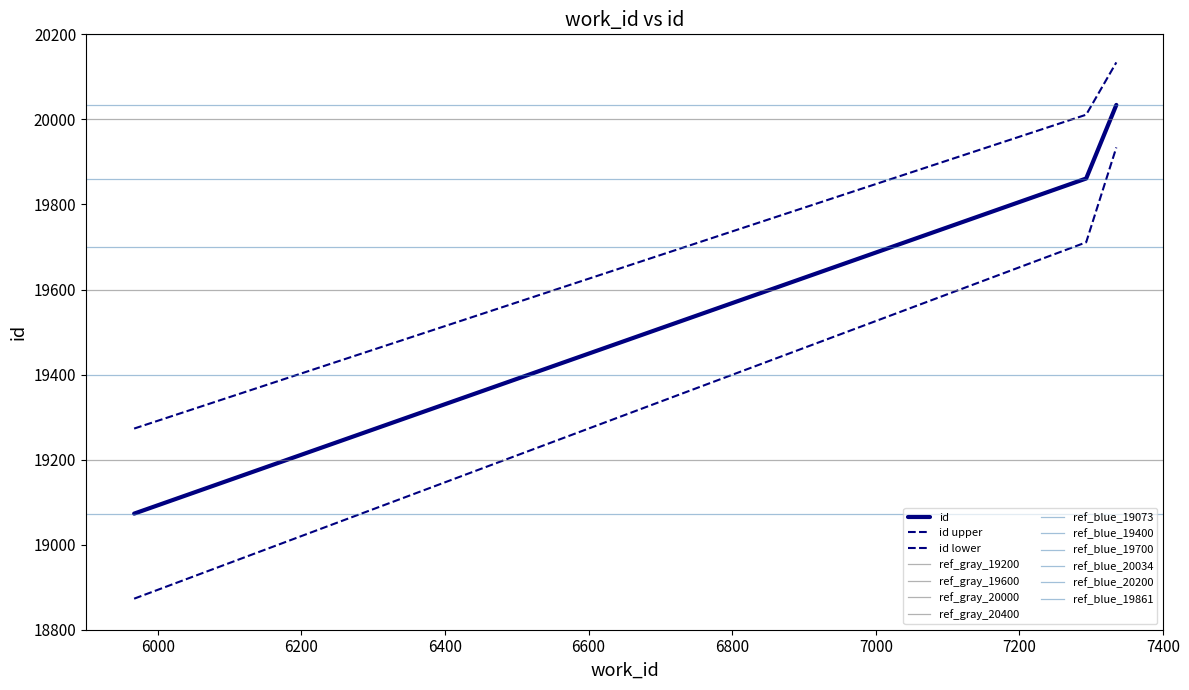

What is the difference between the values at 7335 and 7293?

173